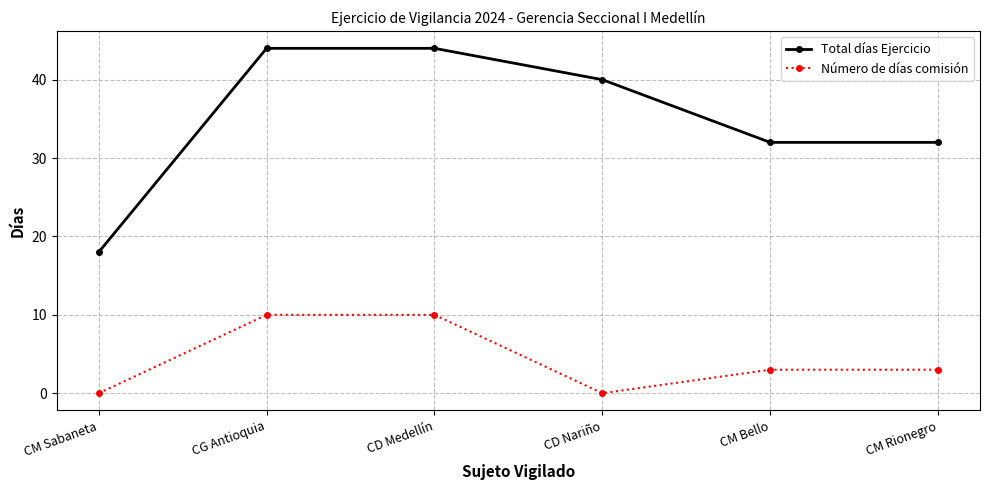

Which series has the widest spread of values?

Total días Ejercicio